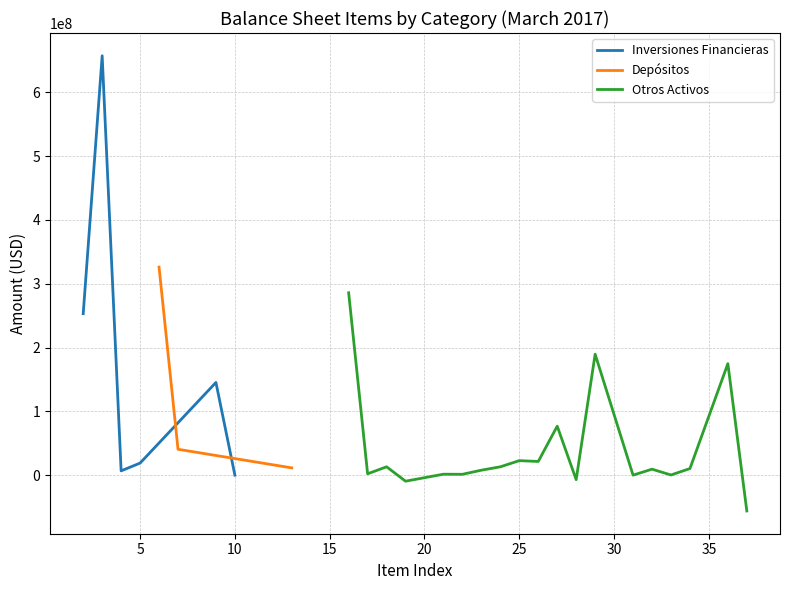

How many points are higher than both their immediate neighbors (excluding endpoints)?

6